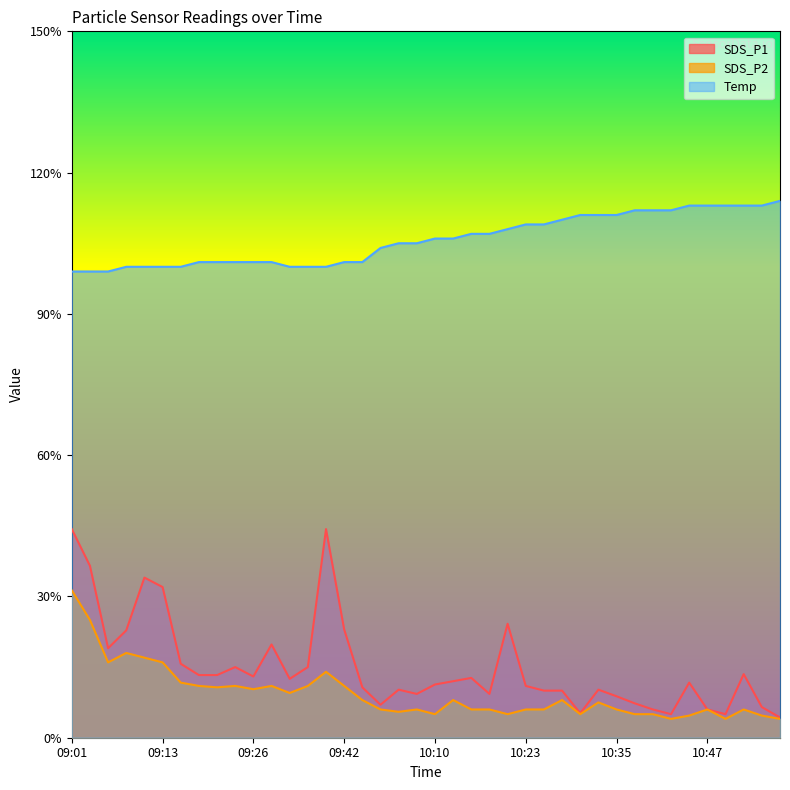

Where is the first local minimum for SDS_P2?

09:06